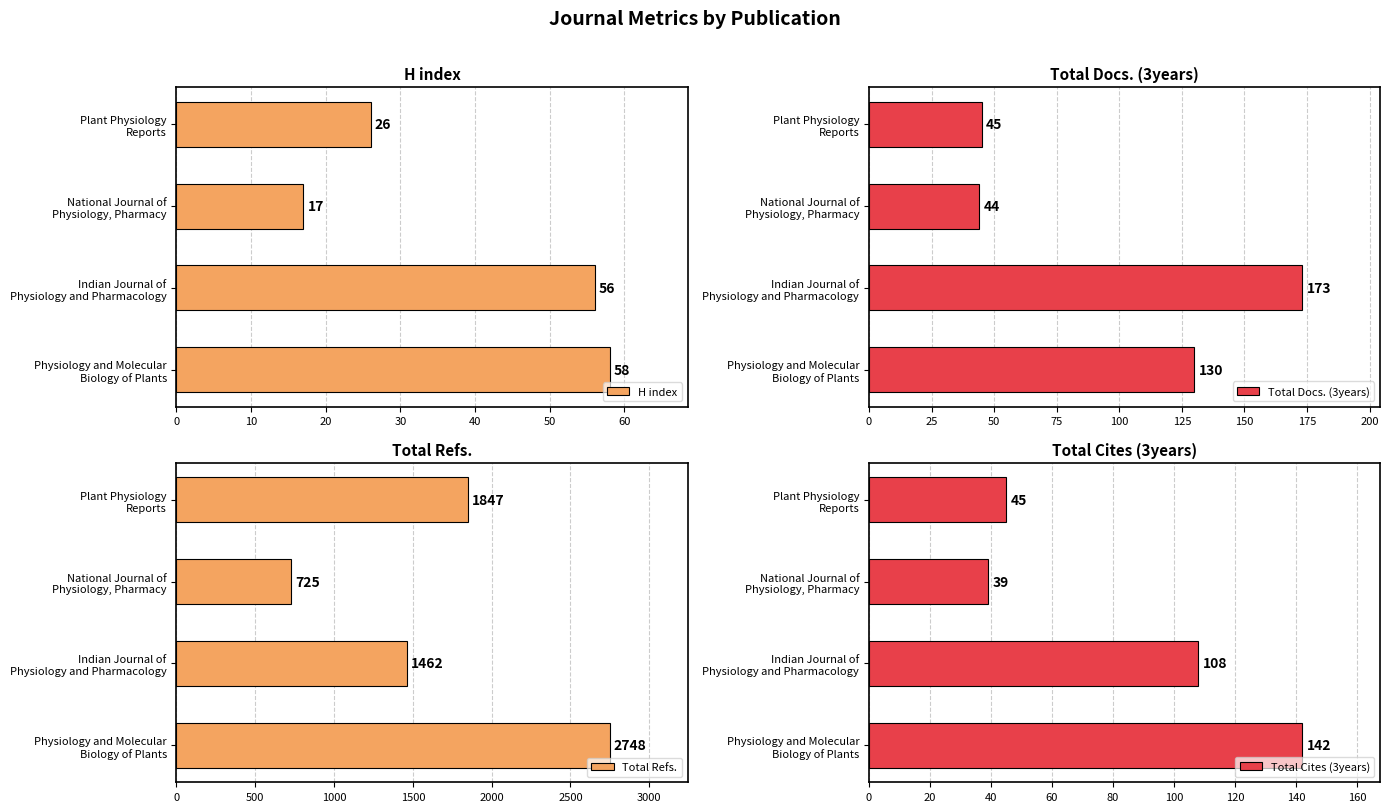

What is the value of the Total Refs. bar at the 4th from the left?

1847